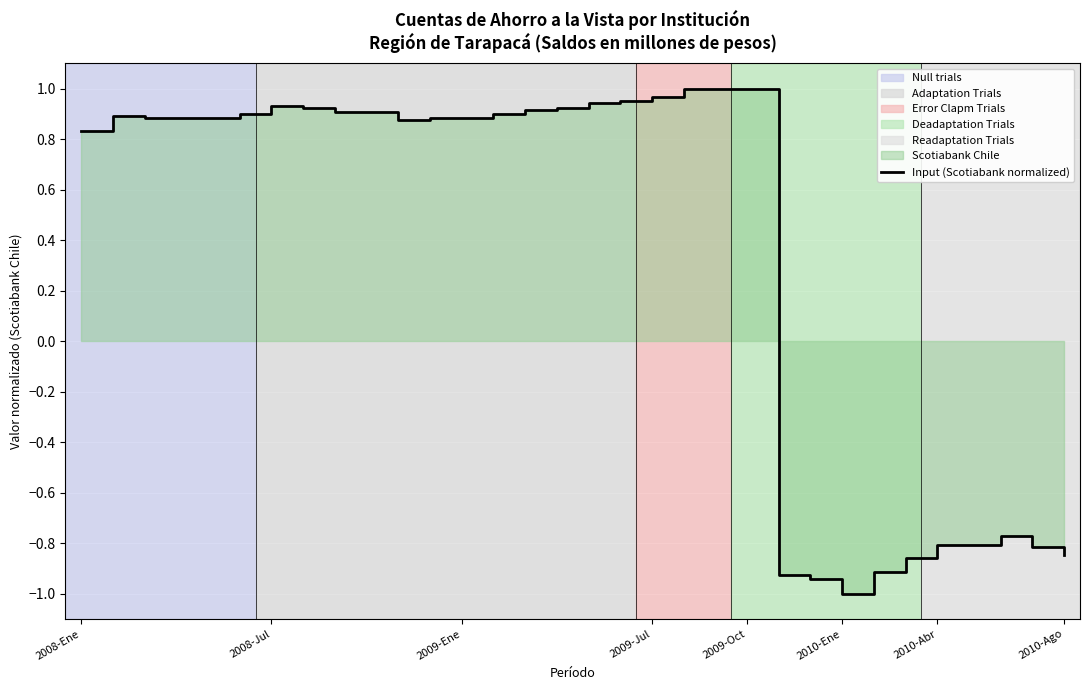

What is the approximate value at 19?

1.0